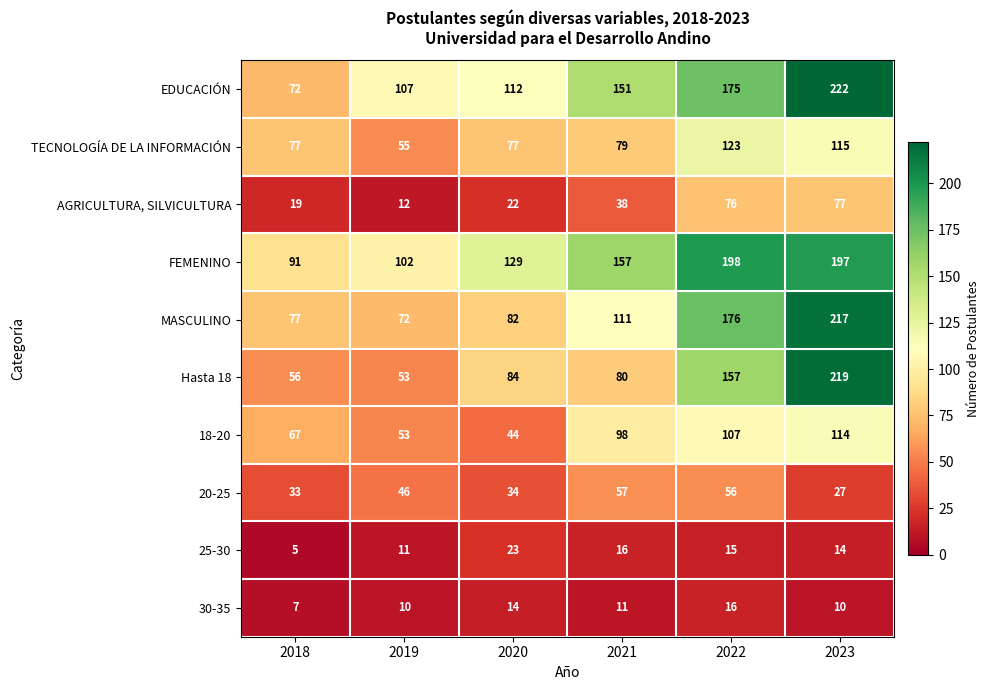

The value of FEMENINO at 2018 is 91. True or false?

True